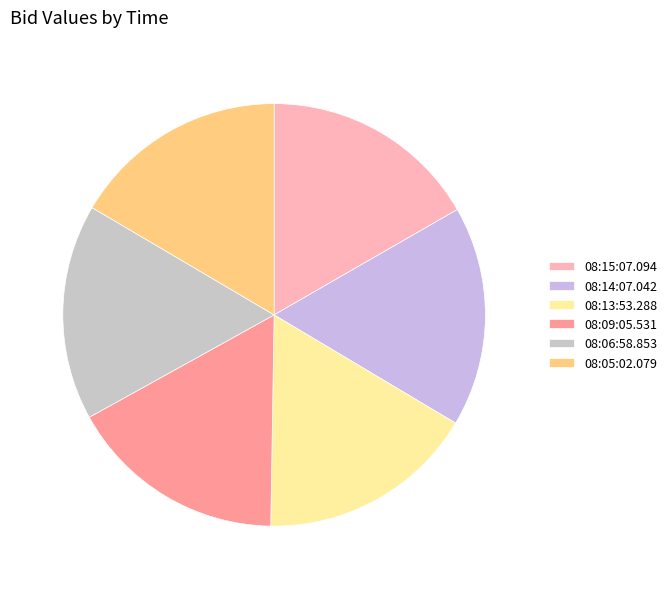

Which has a higher value, 08:13:53.288 or 08:09:05.531?

08:13:53.288